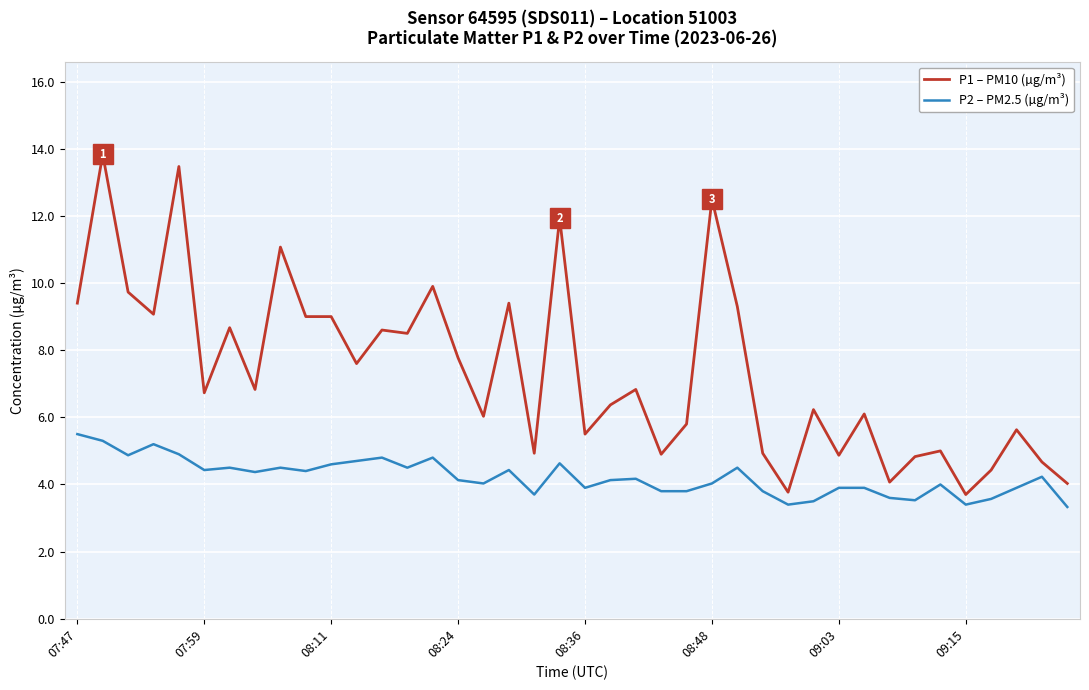

What is the highest value of the P2 – PM2.5 (µg/m³) series?

5.5